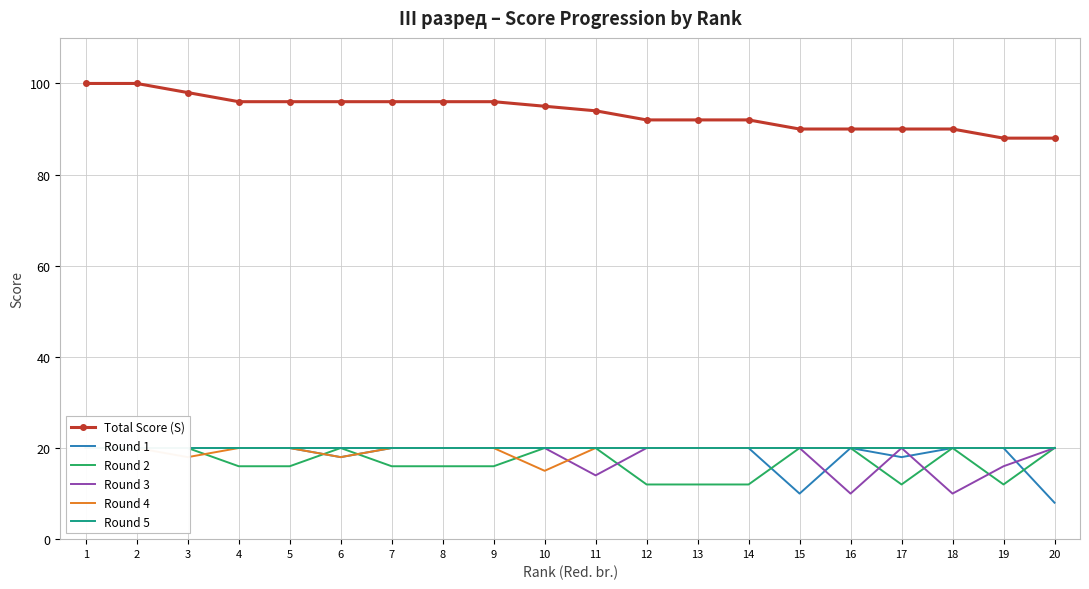

Which category has the lowest value in the Round 5 series?

1